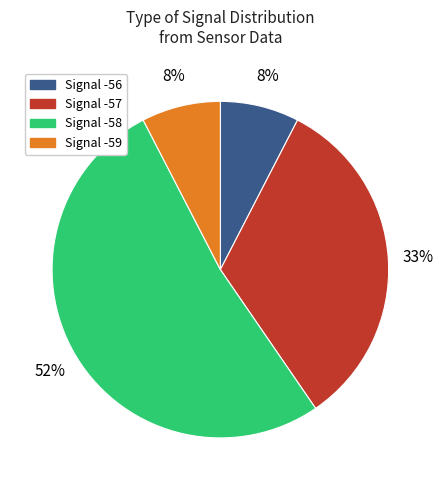

To the nearest percent, what is the average slice percentage?

25%